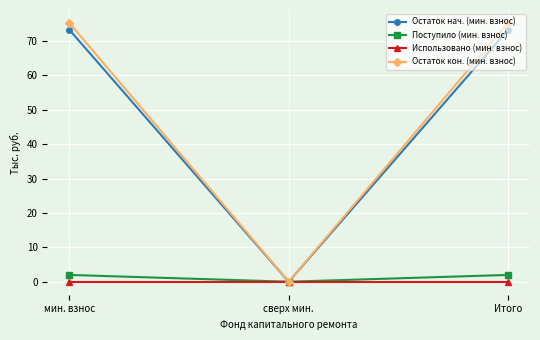

The value of Поступило (мин. взнос) at сверх мин. is 0.0. True or false?

True